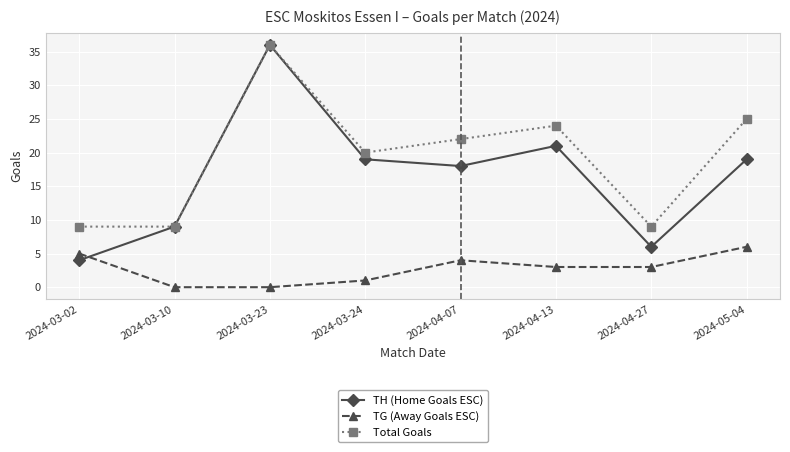

Reading left to right, what are all the values shown in this chart?

TH (Home Goals ESC): 4	9	36	19	18	21	6	19
TG (Away Goals ESC): 5	0	0	1	4	3	3	6
Total Goals: 9	9	36	20	22	24	9	25